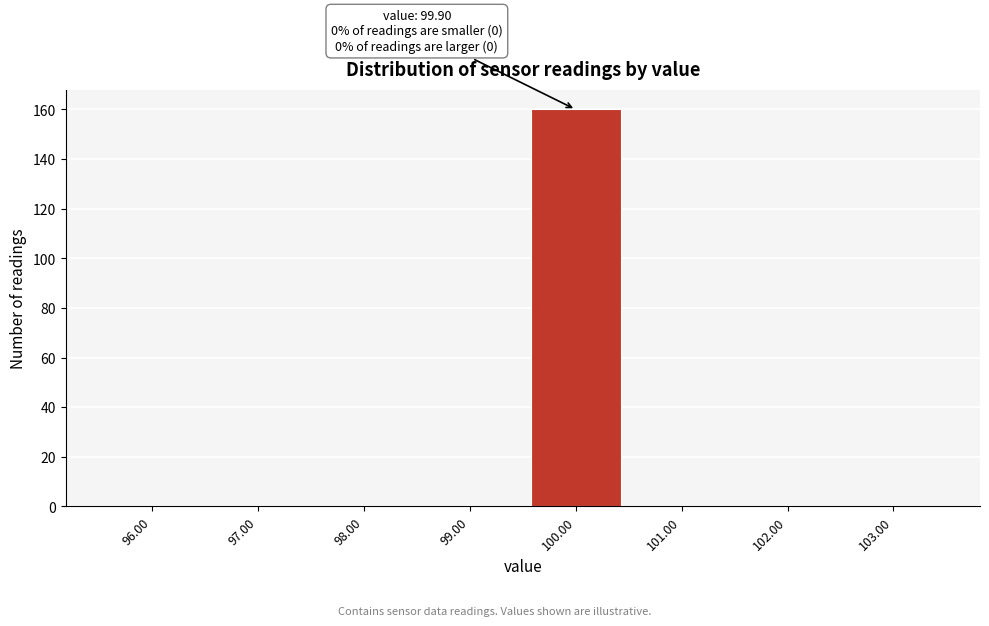

Which range on the x-axis has the tallest bar?

99.5 to 100.5